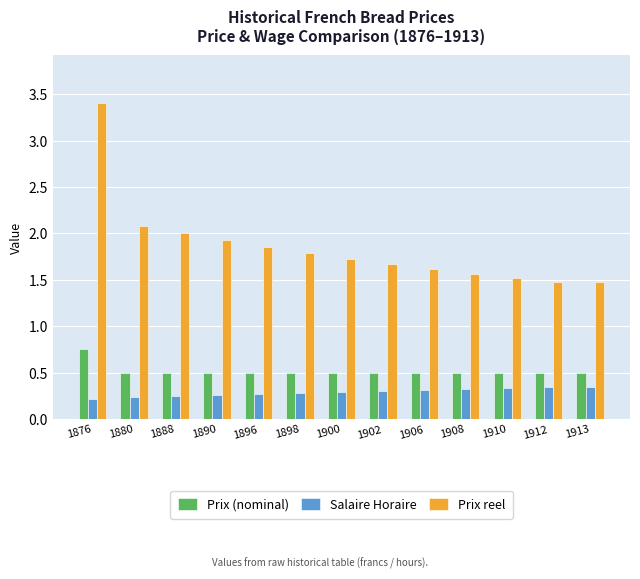

What is the spread (max minus min) of values at 1890?

1.7